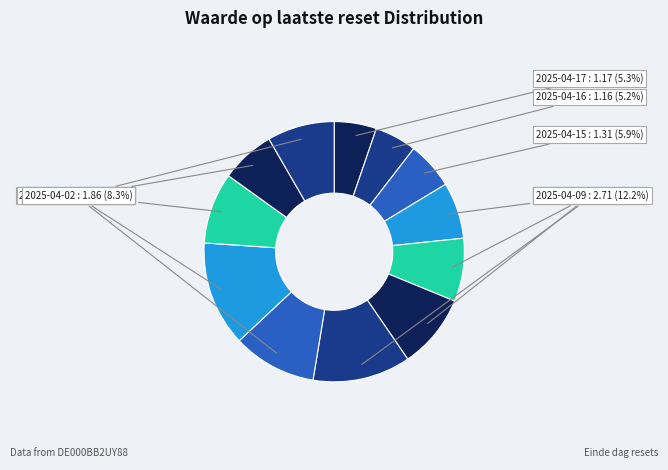

To the nearest percent, what percentage of the pie is 2025-04-08?

10%